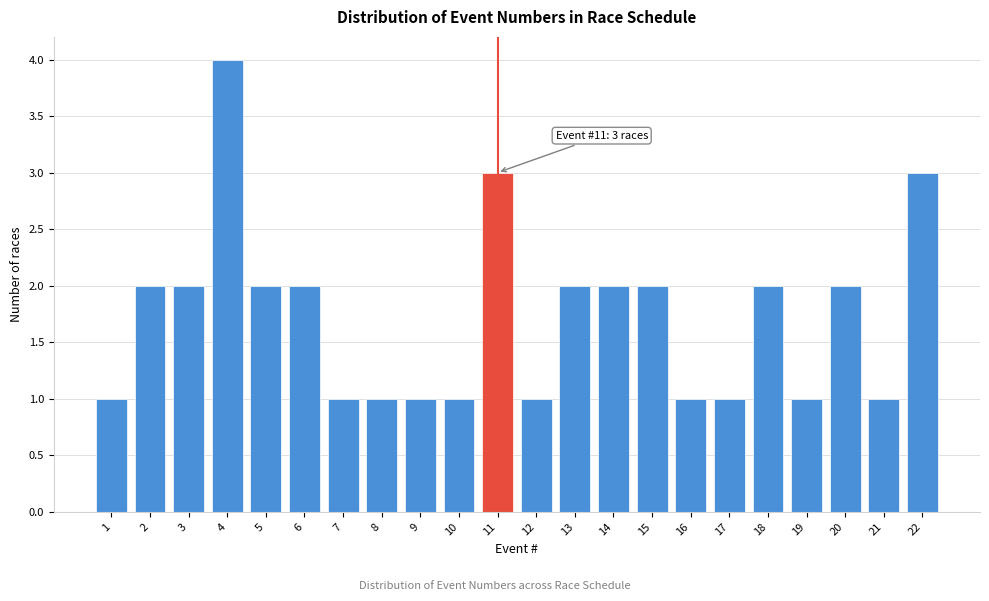

Reading left to right, transcribe all the data shown in this chart.

1	2	2	4	2	2	1	1	1	1	3	1	2	2	2	1	1	2	1	2	1	3